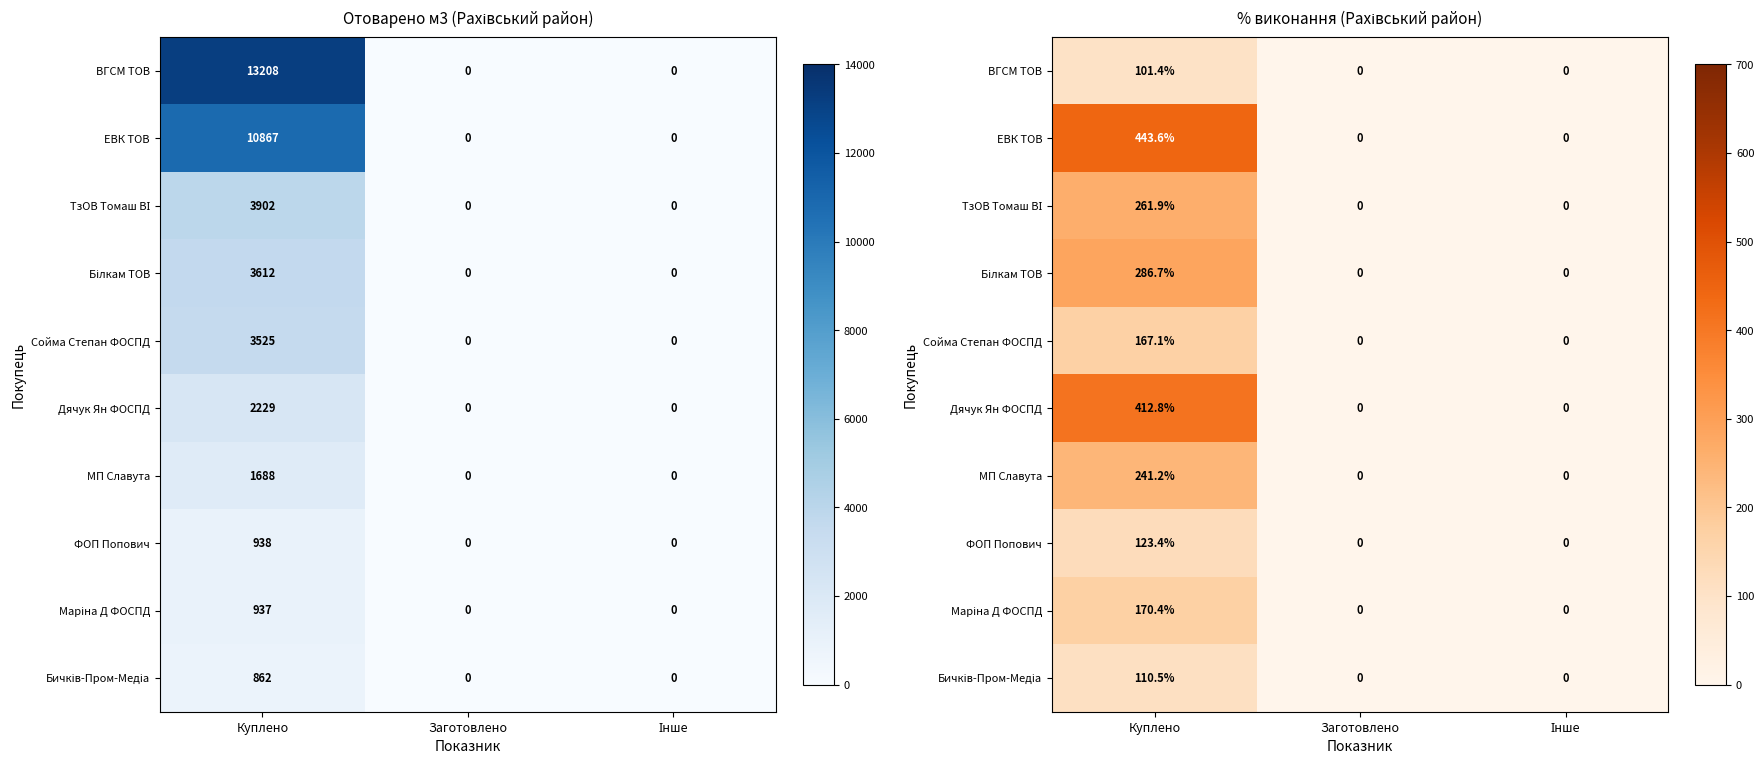

True or false: ВГСМ ТОВ has a value of -68.1 at Інше.

False